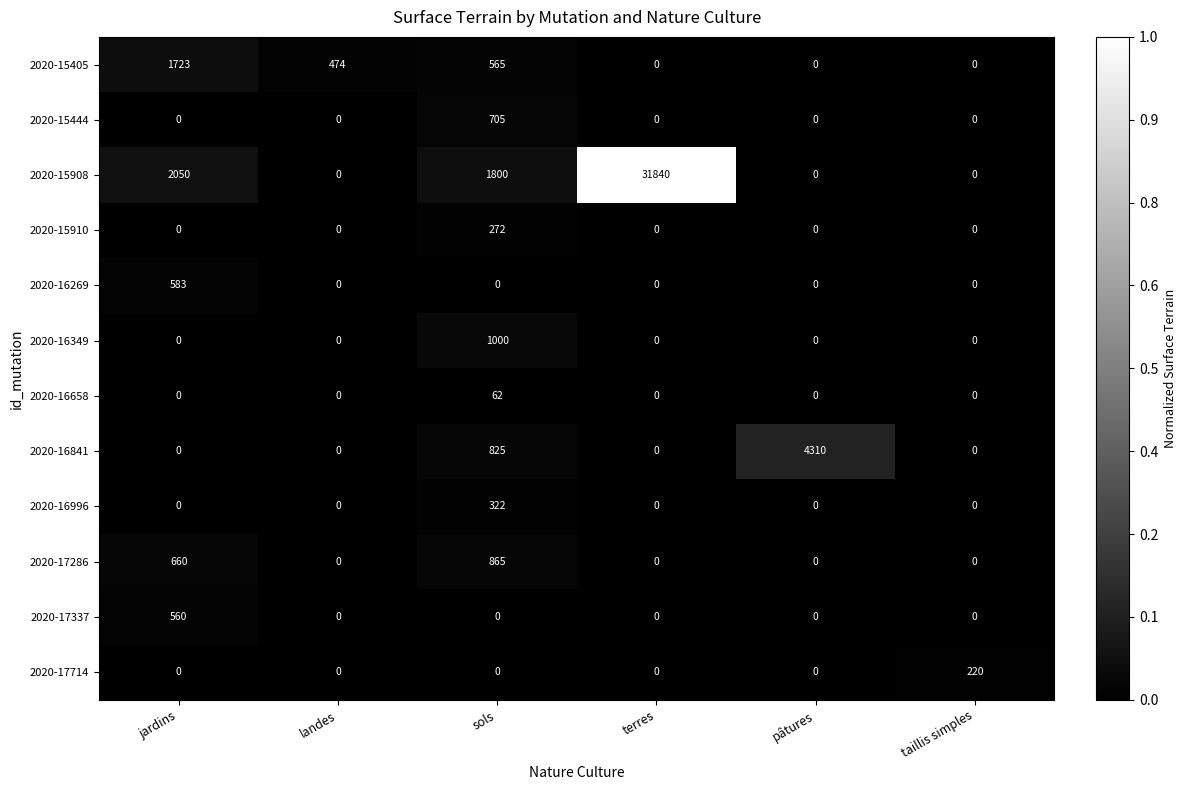

The value of 2020-15910 at terres is 162. True or false?

False